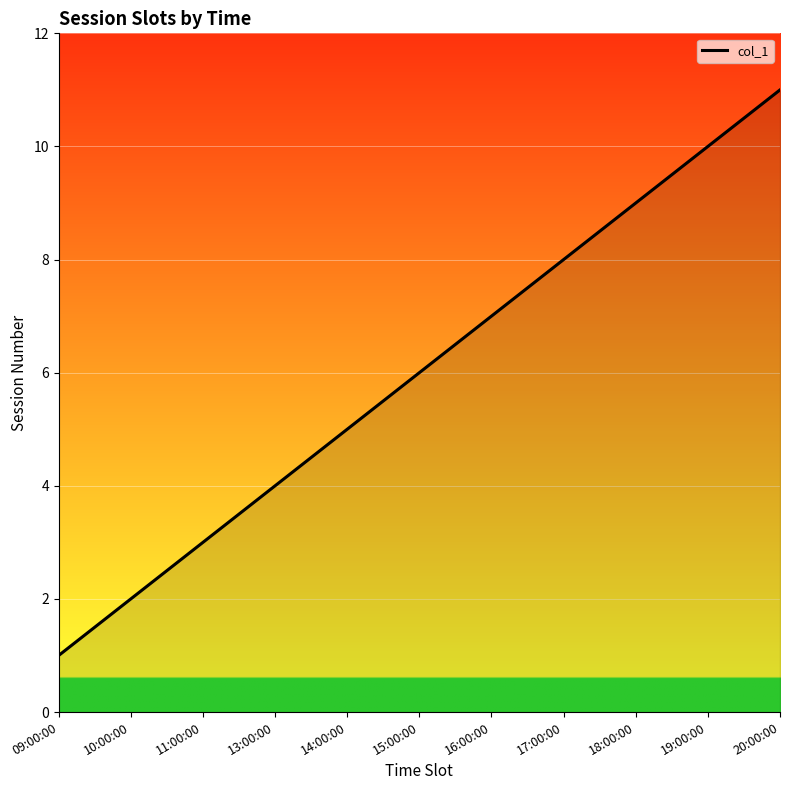

How many series are shown in this chart?

1